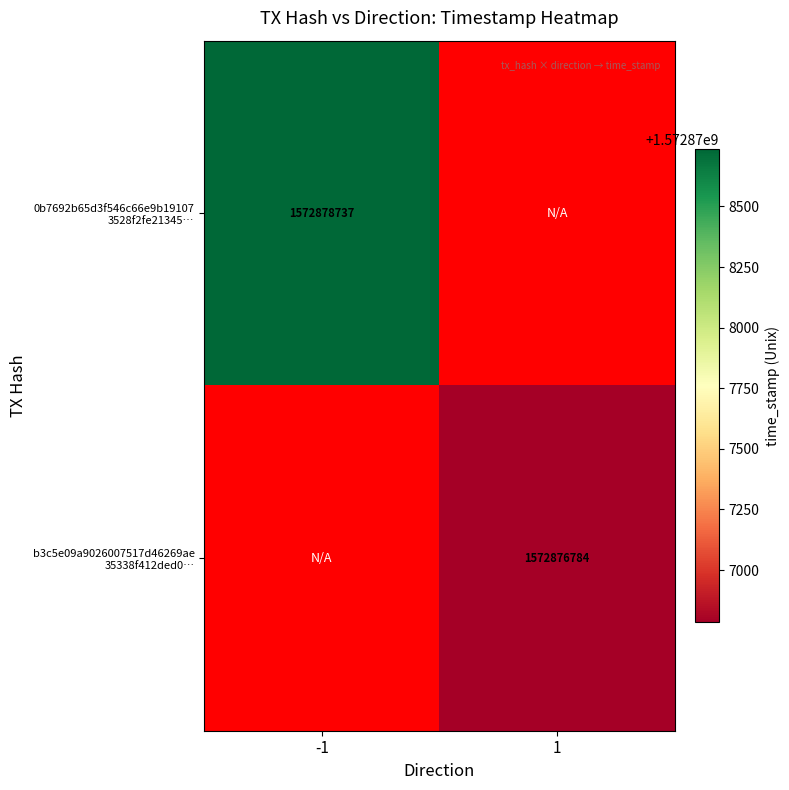

At which label does b3c5e09a9026007517d46269ae 35338f412ded0… reach its minimum?

-1